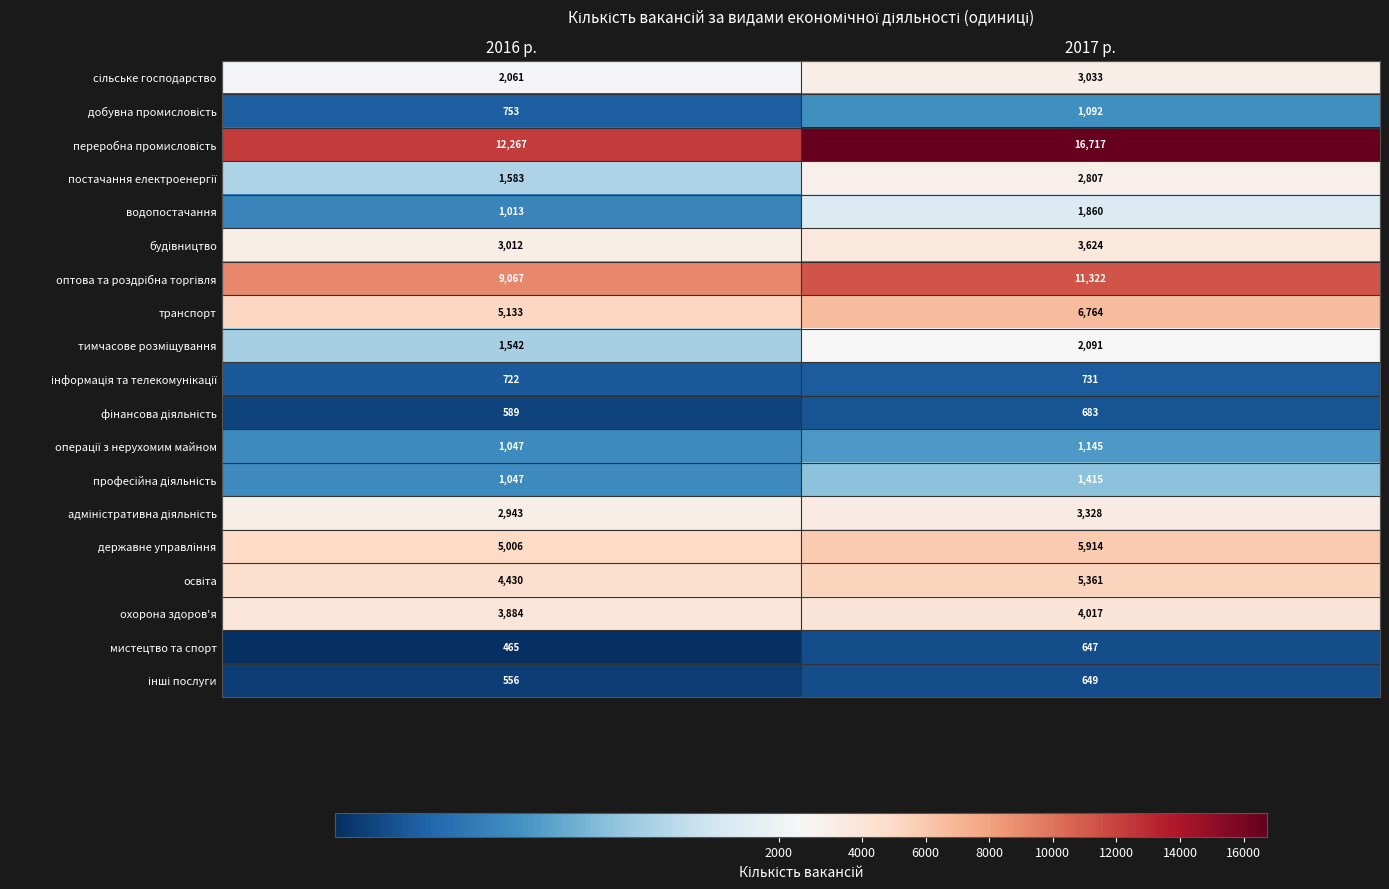

Which label corresponds to the smallest value in the chart?

2016 р.